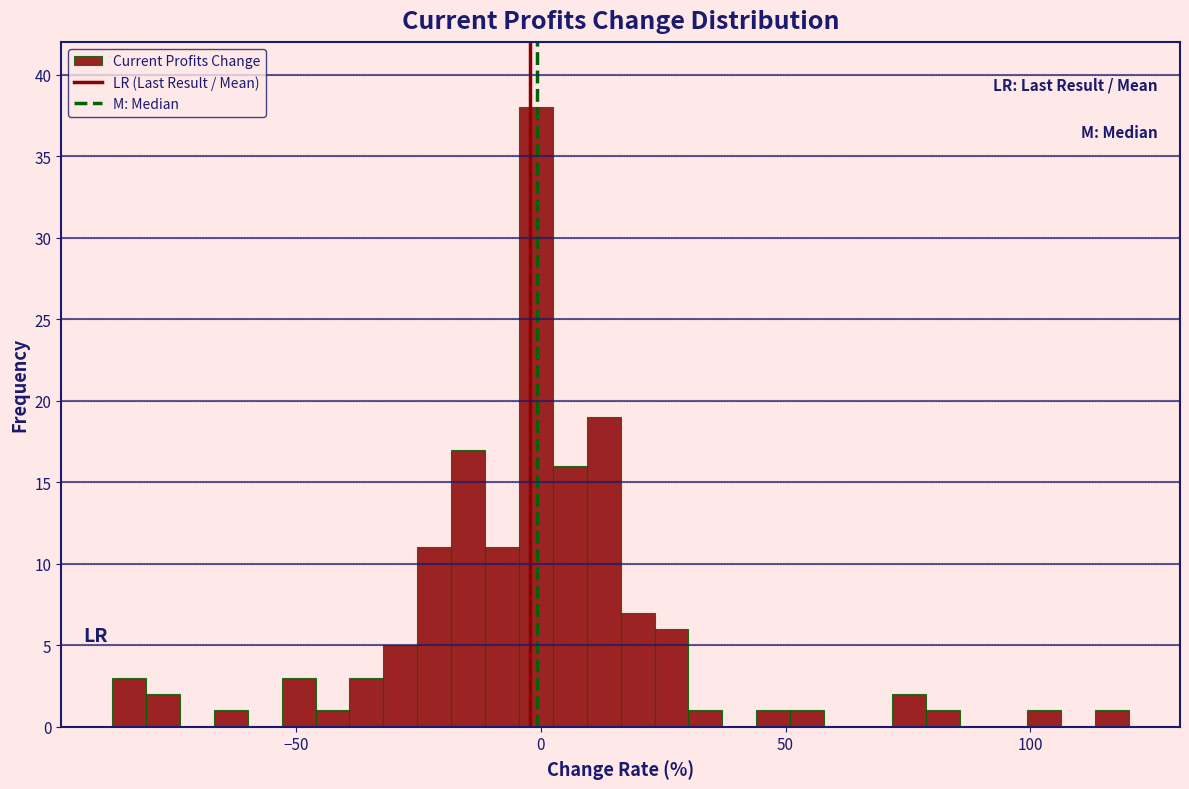

Read against the x-axis, roughly where is the centre of the tallest bar?

0